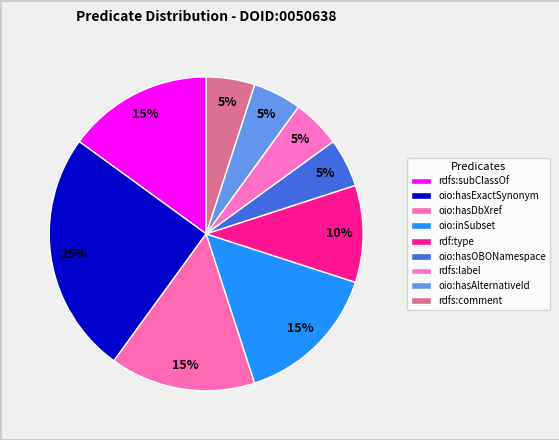

How many slices are in this pie chart?

9